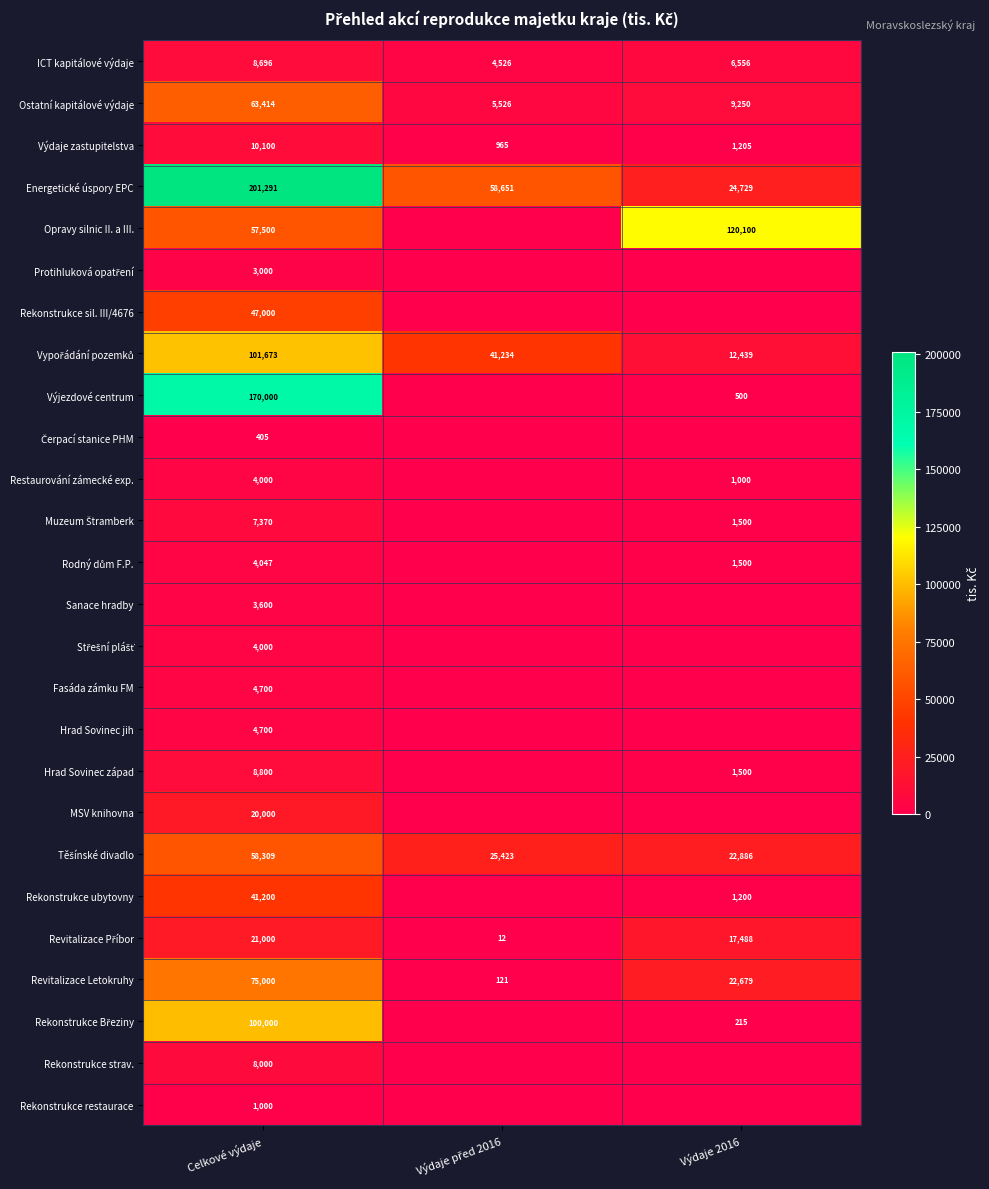

The ICT kapitálové výdaje series shows 9377 at Výdaje 2016. True or false?

False